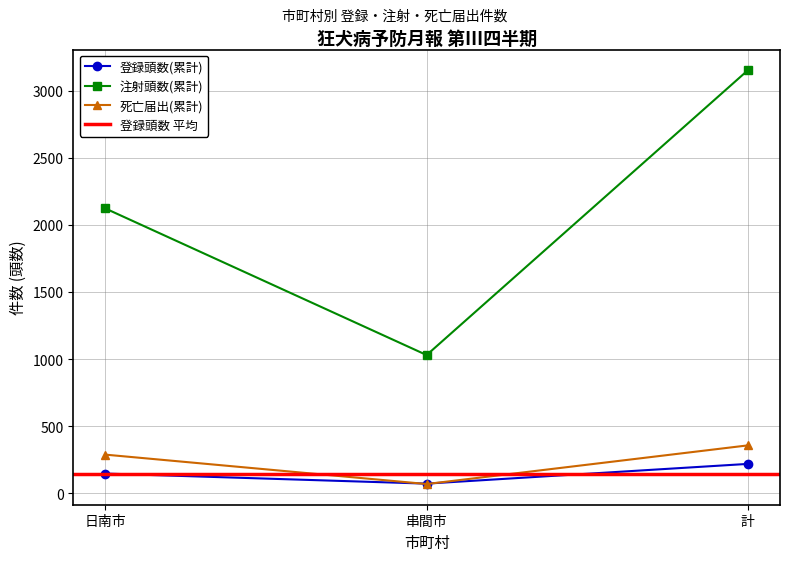

How many values in the 注射頭数(累計) series exceed 2122?

1